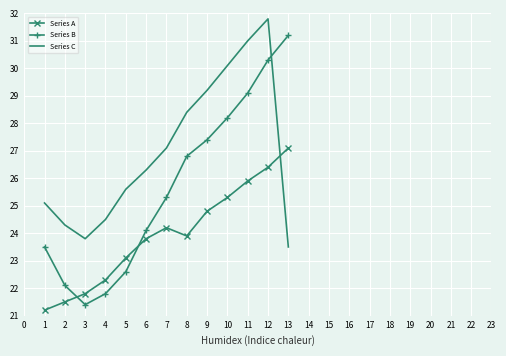

At which category does Series C reach its first local peak?

12